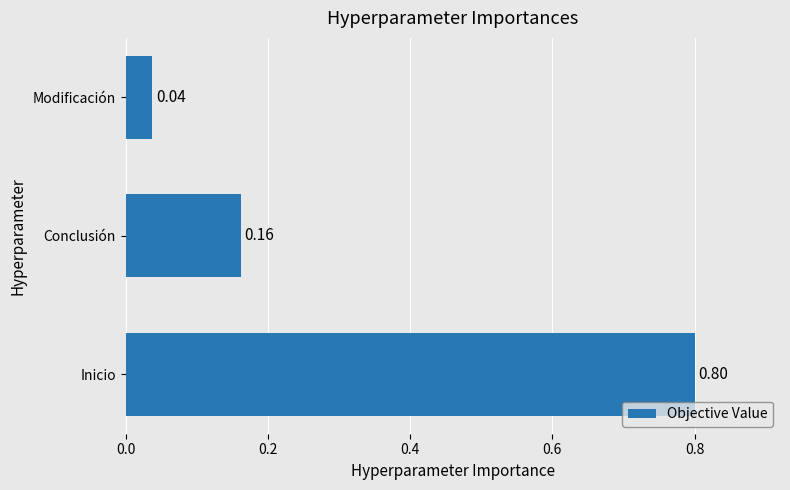

Between Modificación and Conclusión, which is larger?

Conclusión